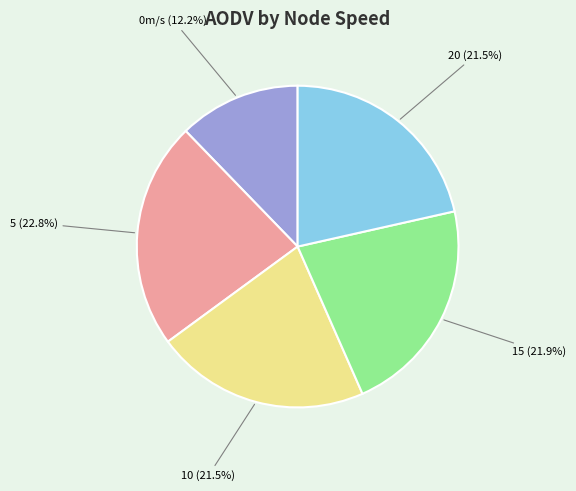

Does any single category account for the majority?

No